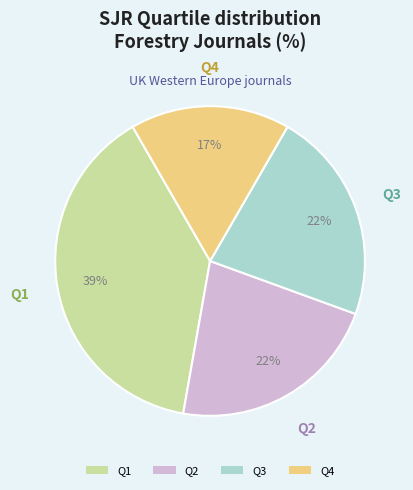

To the nearest percent, what percentage of the pie is Q3?

22%